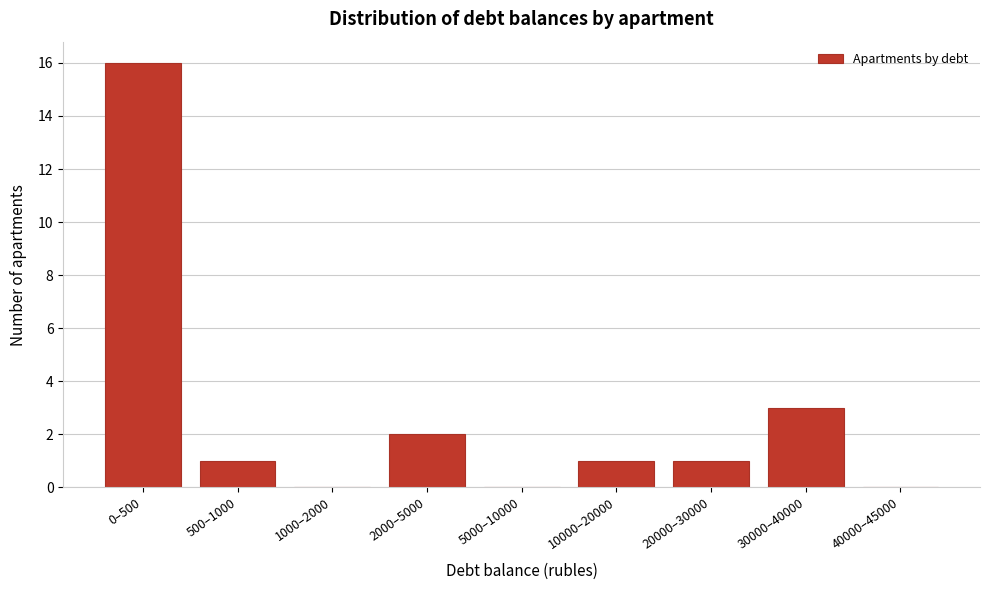

Reading left to right, what are all the values shown in this chart?

0–500=16	500–1000=1	1000–2000=0	2000–5000=2	5000–10000=0	10000–20000=1	20000–30000=1	30000–40000=3	40000–45000=0